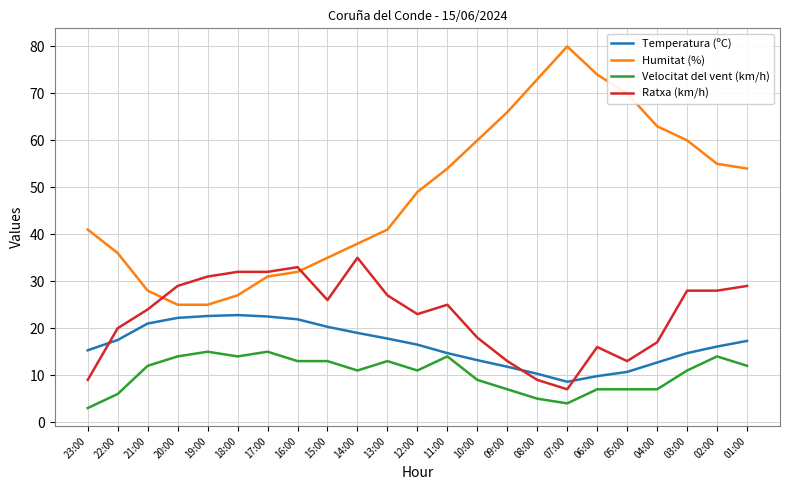

Does the chart have visible grid lines?

Yes